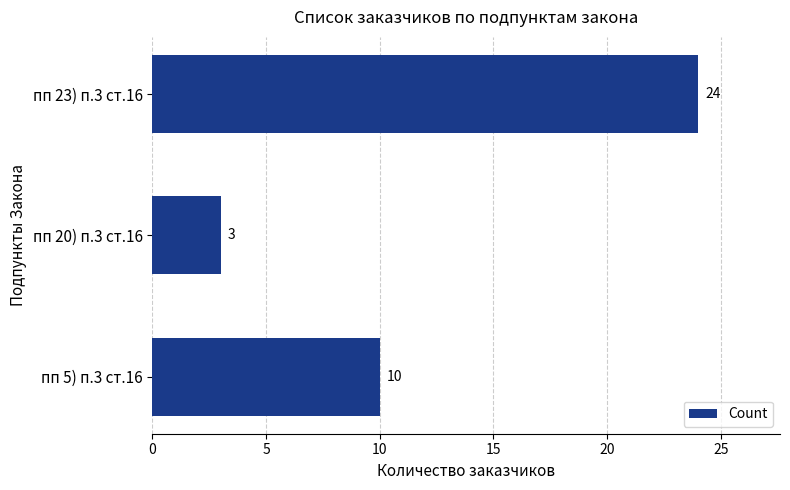

What is the change in value from пп 20) п.3 ст.16 to пп 23) п.3 ст.16?

+21